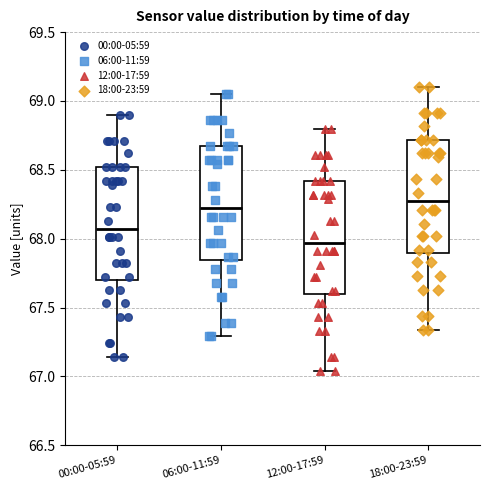

Reading left to right, transcribe this box plot: for each box, give where its median line is, the range the box spans, and where its two whiskers end, as read against the y-axis. The values are not printed on the chart, so give them approximately, as read against the axis.

00:00-05:59: median 68.05, box 67.70 to 68.50, whiskers 67.15 to 68.90
06:00-11:59: median 68.20, box 67.85 to 68.65, whiskers 67.30 to 69.05
12:00-17:59: median 67.95, box 67.60 to 68.40, whiskers 67.05 to 68.80
18:00-23:59: median 68.25, box 67.90 to 68.70, whiskers 67.35 to 69.10